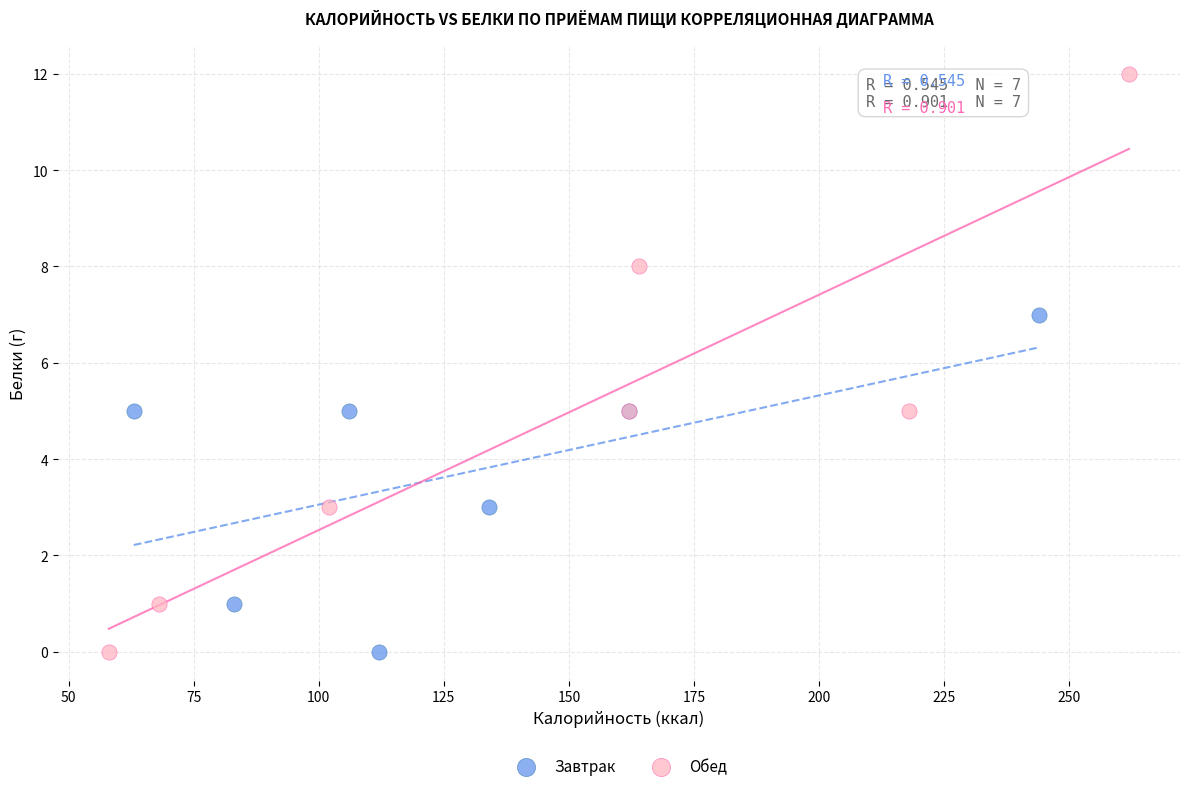

Which series contains the highest Y value?

Обед